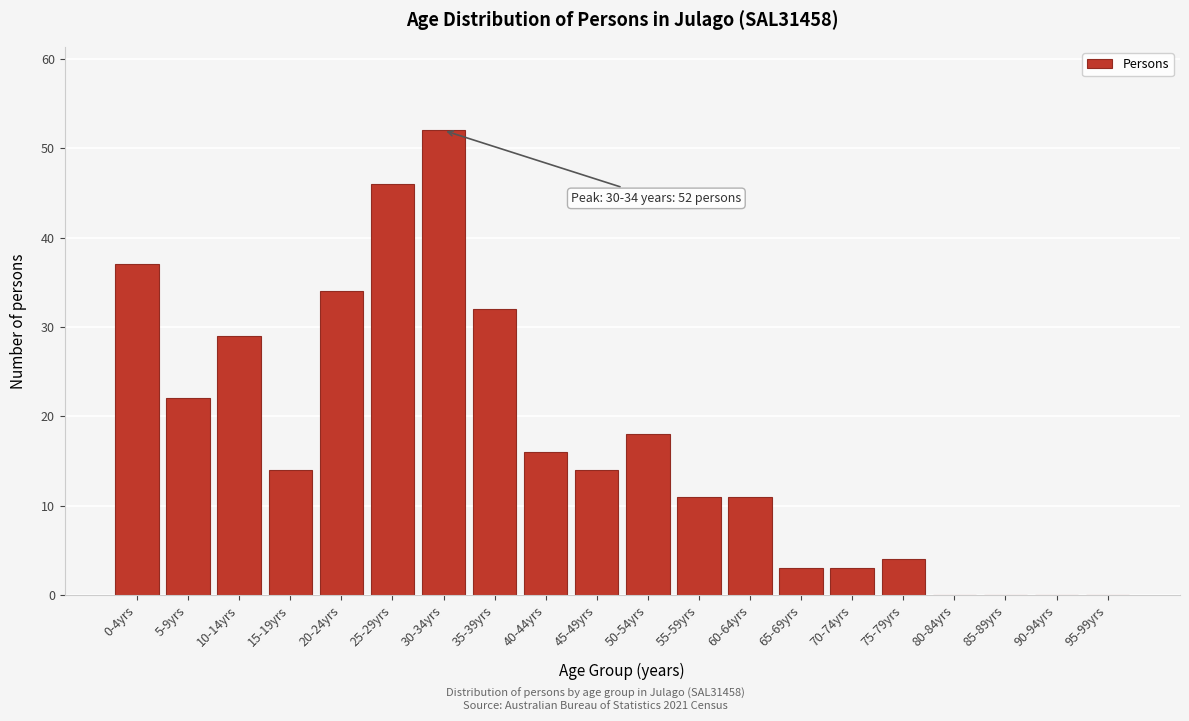

Reading left to right, what are all the values shown in this chart?

0-4yrs=37	5-9yrs=22	10-14yrs=29	15-19yrs=14	20-24yrs=34	25-29yrs=46	30-34yrs=52	35-39yrs=32	40-44yrs=16	45-49yrs=14	50-54yrs=18	55-59yrs=11	60-64yrs=11	65-69yrs=3	70-74yrs=3	75-79yrs=4	80-84yrs=0	85-89yrs=0	90-94yrs=0	95-99yrs=0